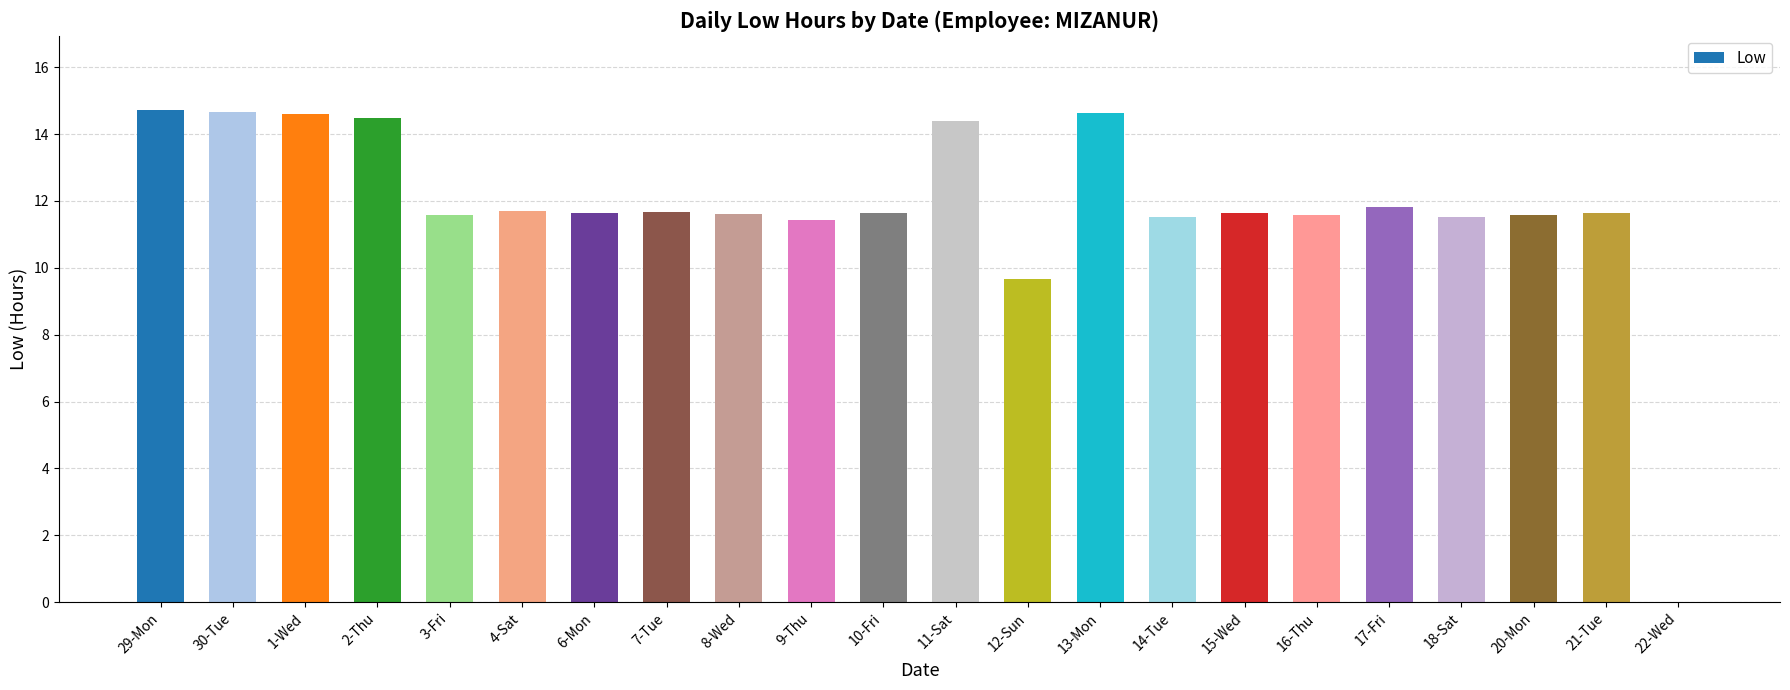

What is the sum of all values?

259.8